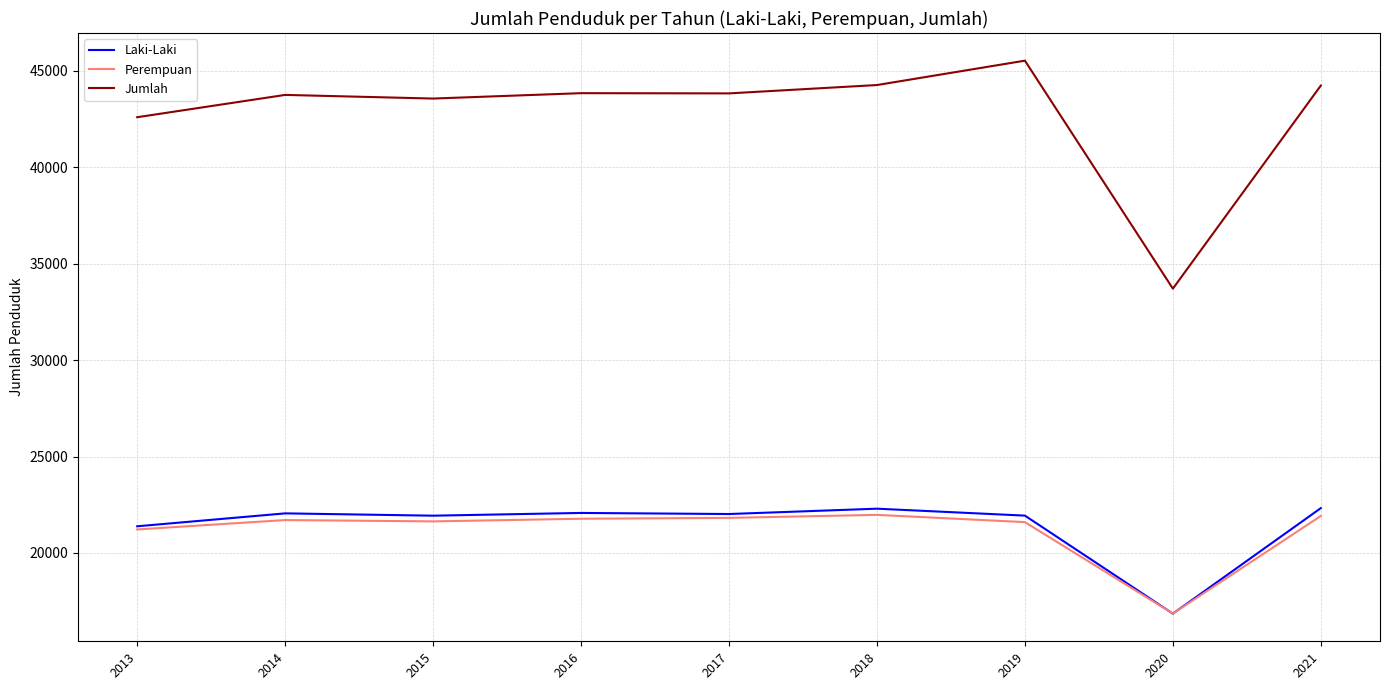

True or false: Laki-Laki and Jumlah intersect in this chart.

False